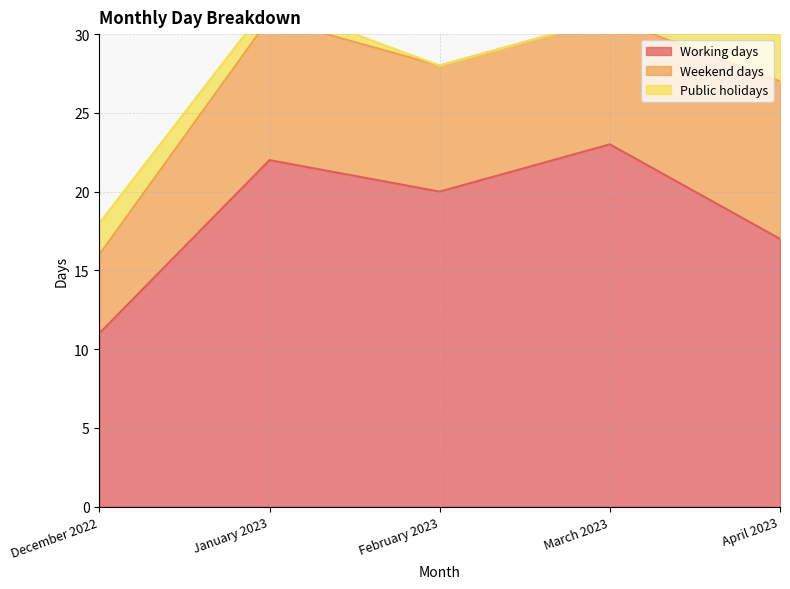

True or false: Public holidays and Weekend days cross at least once.

False